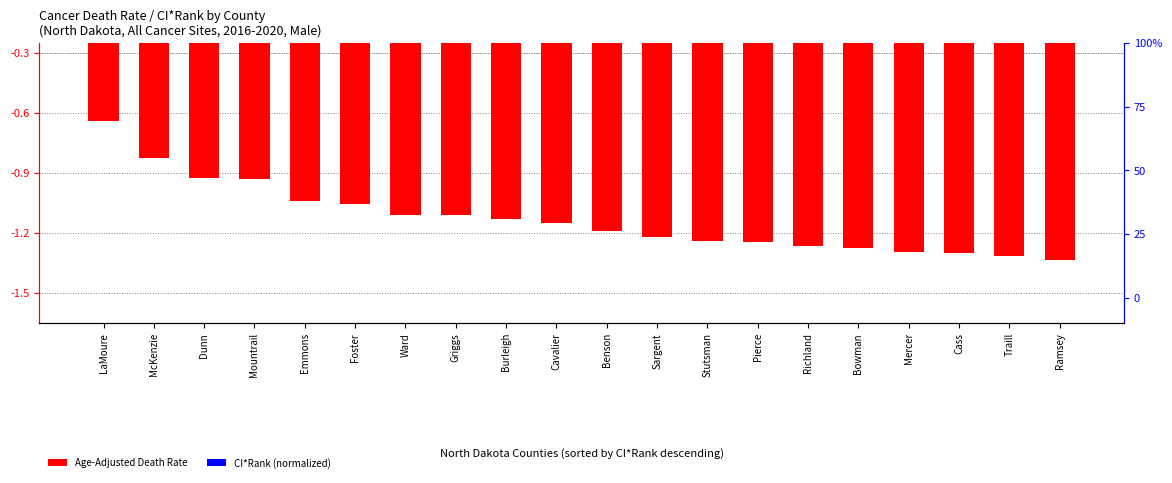

Which series has the largest total across all categories?

CI*Rank (normalized)